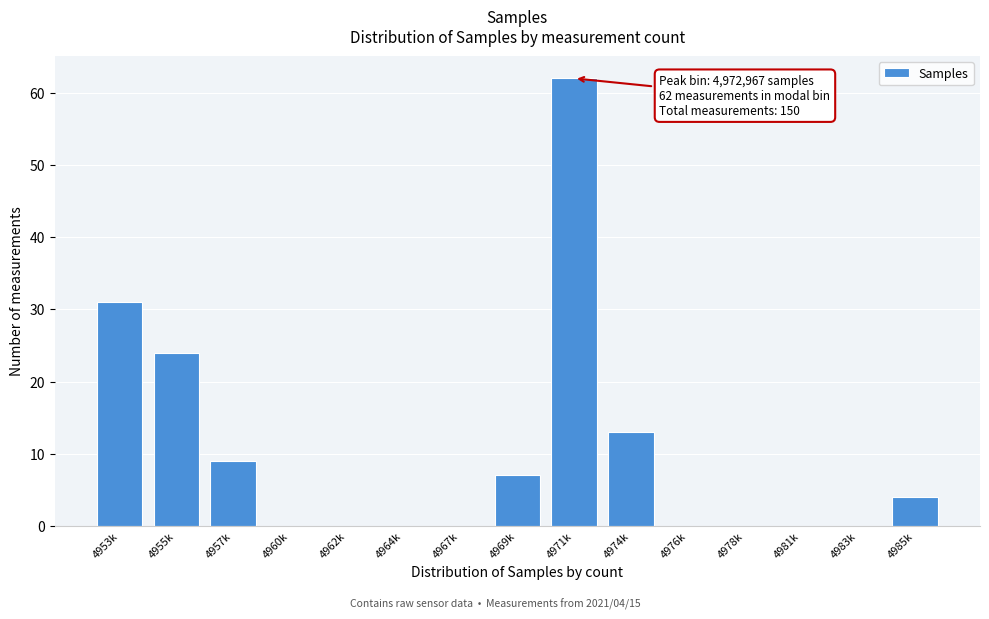

Reading left to right, list all the values displayed in this chart.

4953k=31	4955k=24	4957k=9	4960k=0	4962k=0	4964k=0	4967k=0	4969k=7	4971k=62	4974k=13	4976k=0	4978k=0	4981k=0	4983k=0	4985k=4